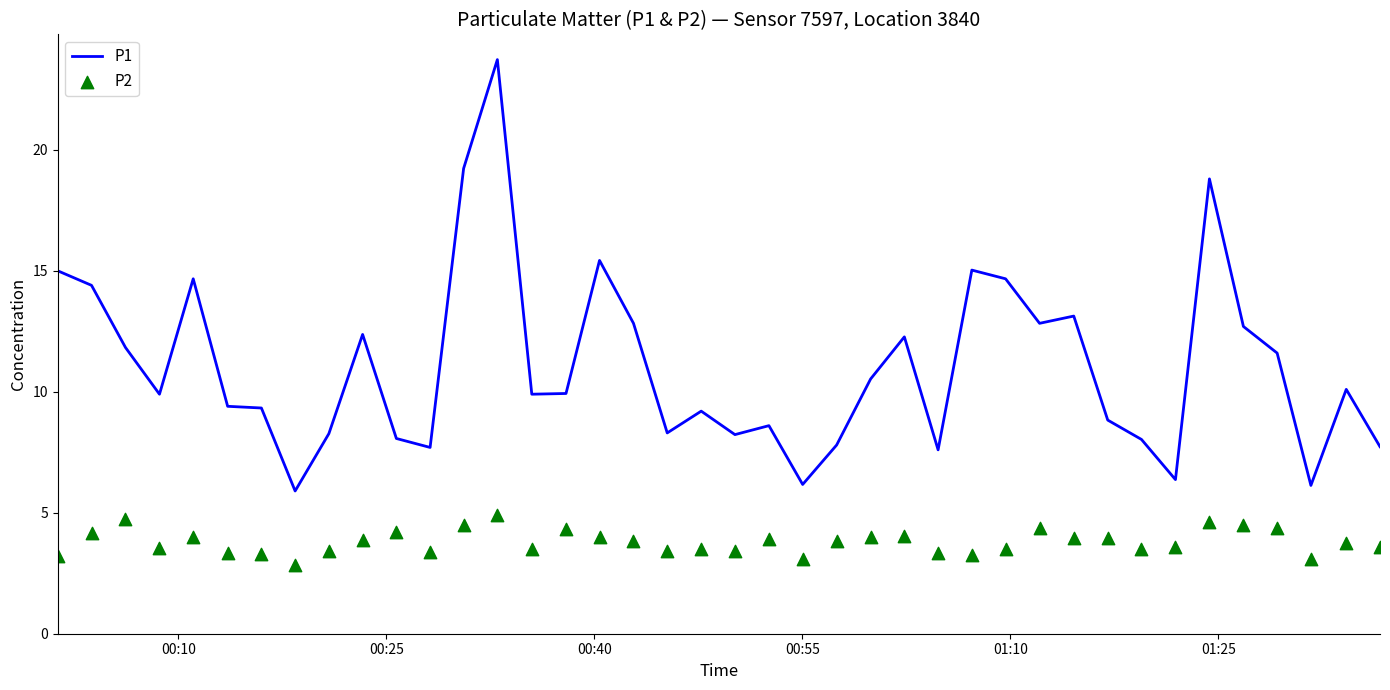

Which series contains the highest Y value?

P1